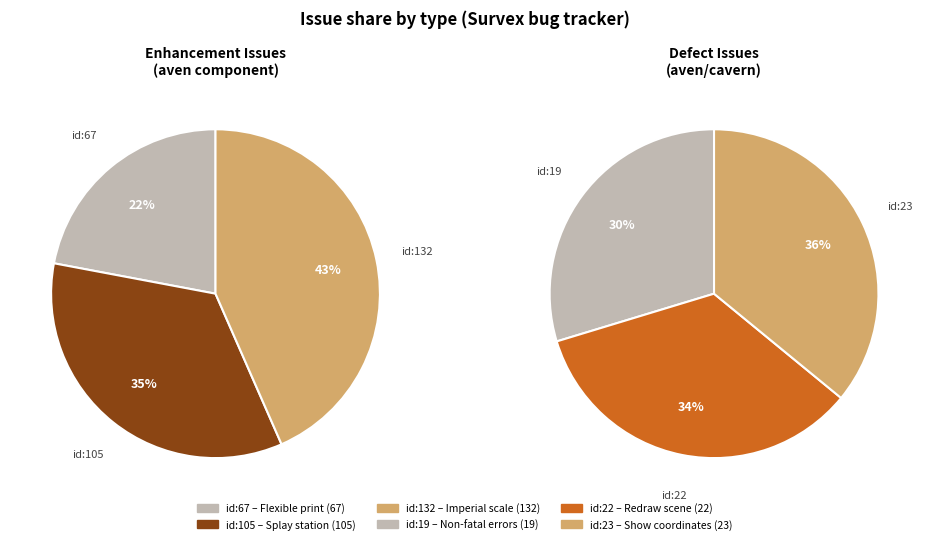

Which has a higher value, enhancement or defect?

defect